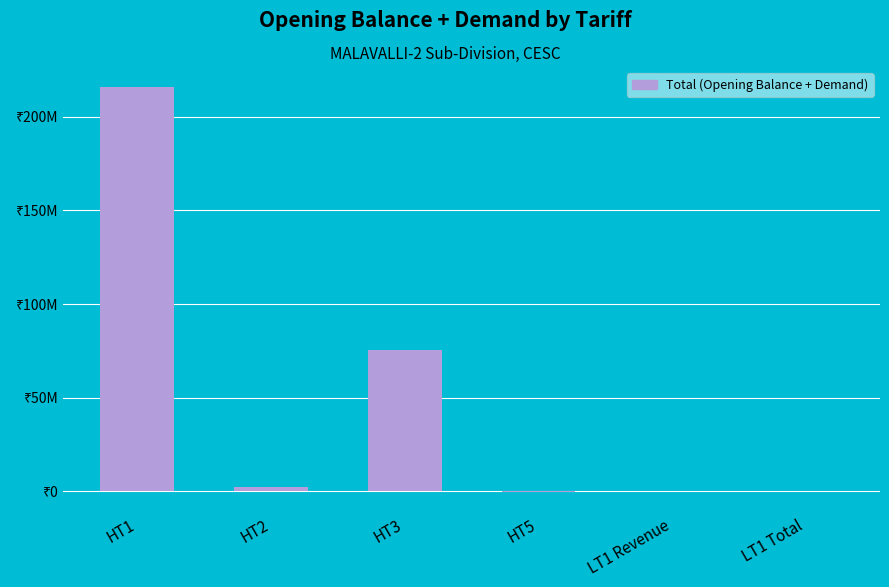

What is the sum of all values?

293889285.8